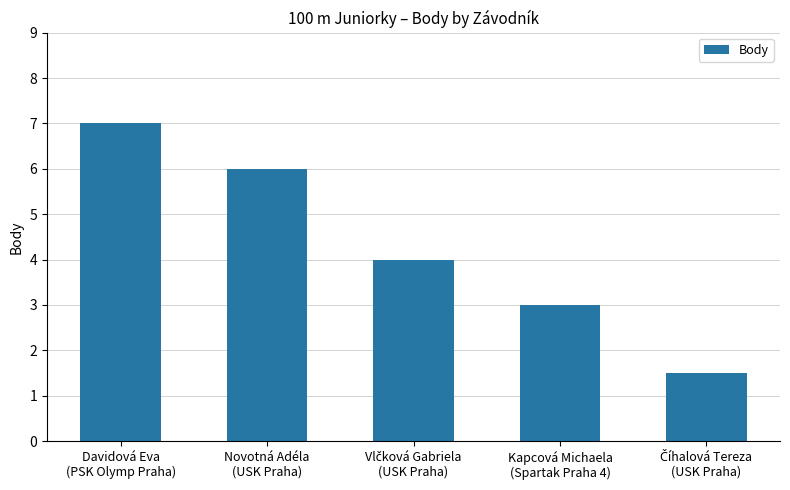

What is the smallest value displayed?

1.5